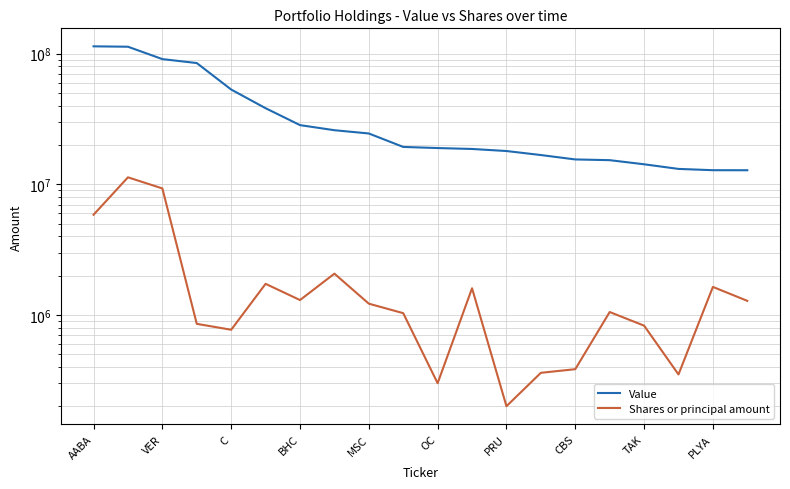

At how many categories does at least one series exceed 108716714?

2